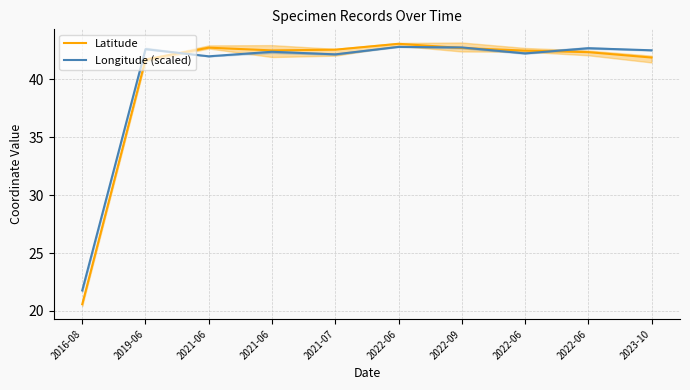

What is the minimum value for Latitude?

20.6